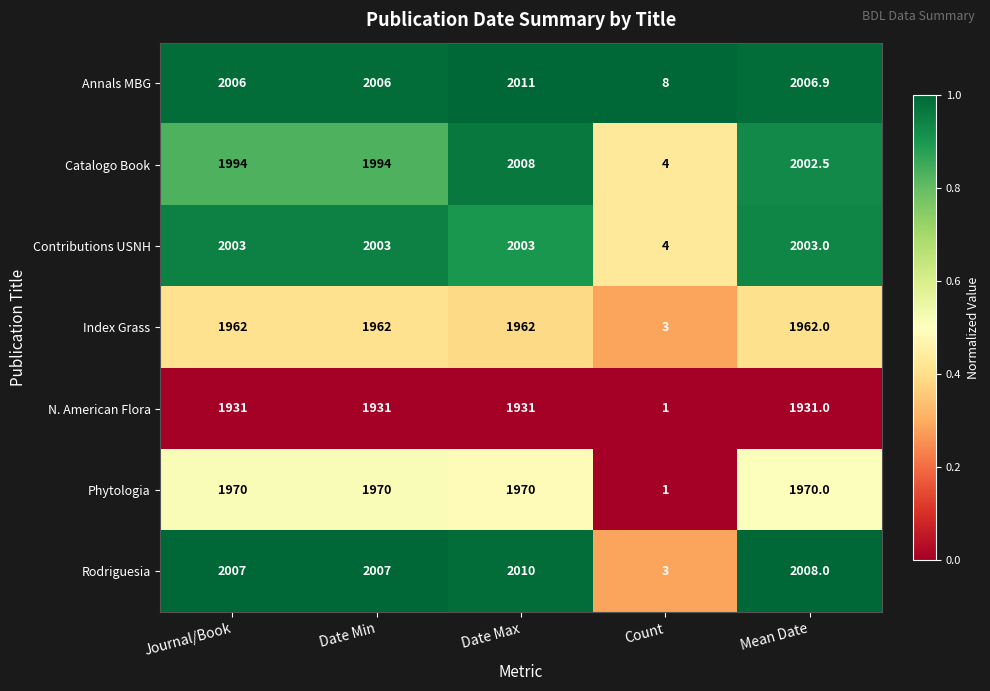

How many categories are shown in the chart?

5